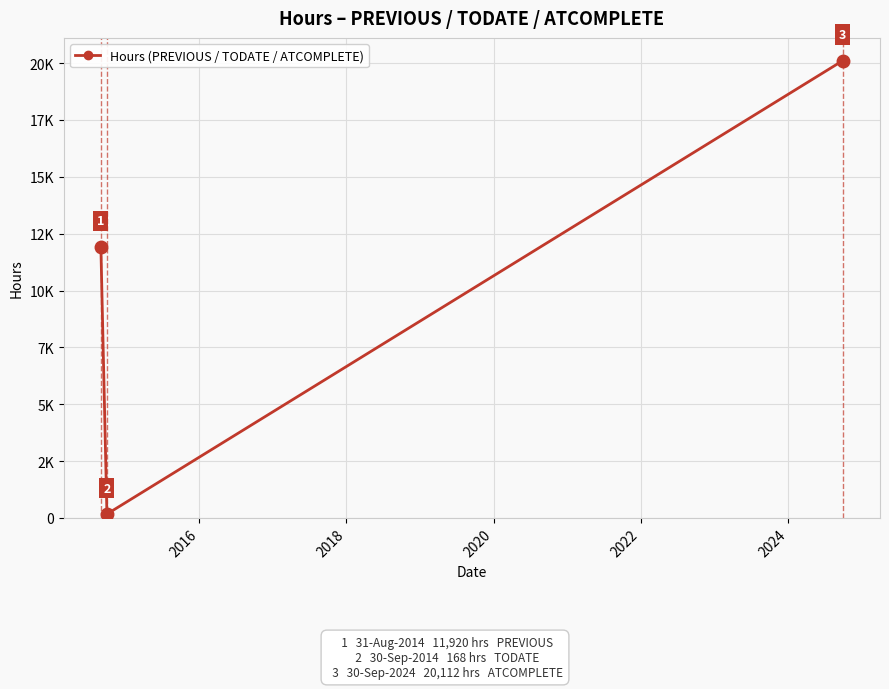

What is the sum of all values?

32200